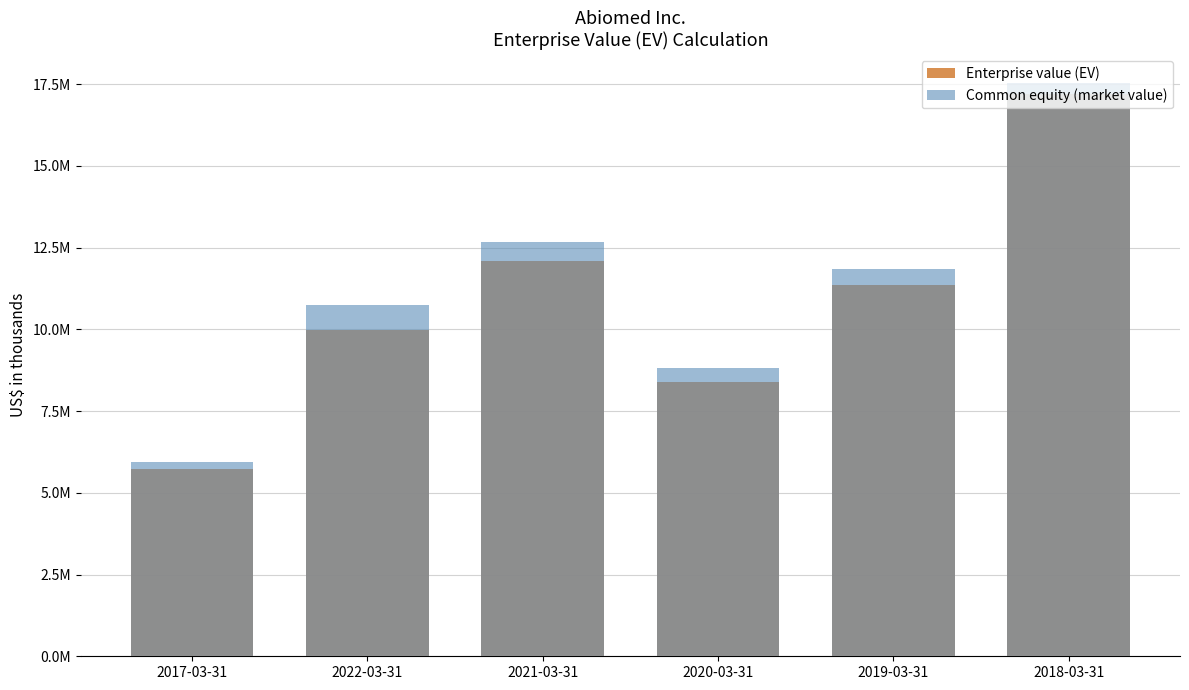

What is the sum of the Common equity (market value) values at 2017-03-31 and 2020-03-31?

14780121